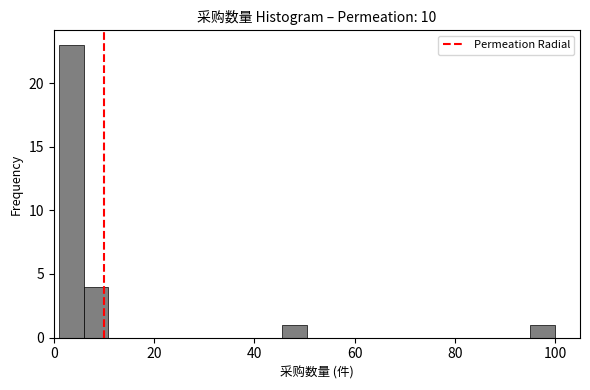

Around what value on the x-axis is the tallest bar? Give the approximate position of its centre, as read against the axis.

4